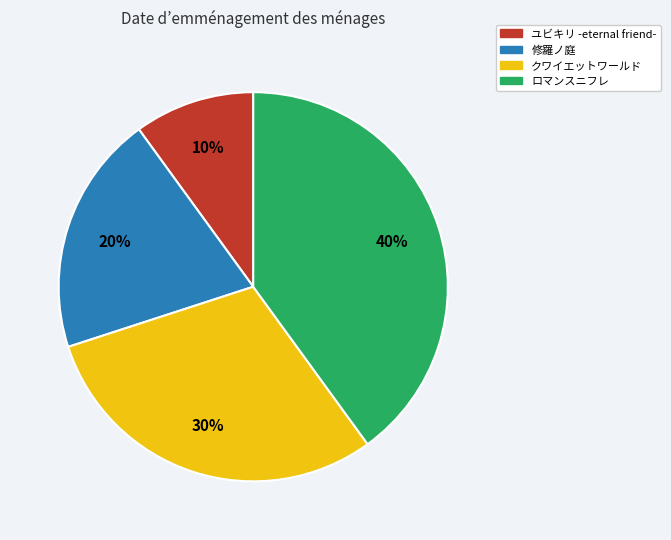

Combined, do 修羅ノ庭 and ユビキリ -eternal friend- account for over 50%?

No